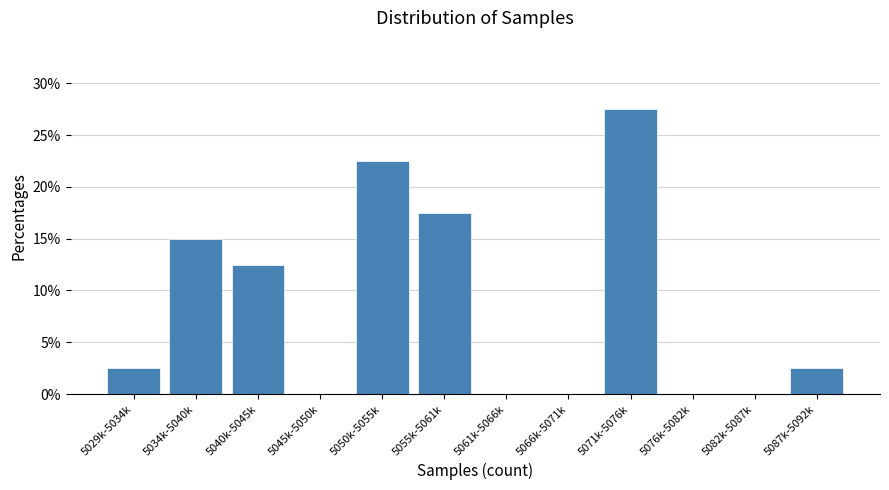

Reading right to left, transcribe all the data shown in this chart.

5087k-5092k=2.5	5082k-5087k=0.0	5076k-5082k=0.0	5071k-5076k=27.5	5066k-5071k=0.0	5061k-5066k=0.0	5055k-5061k=17.5	5050k-5055k=22.5	5045k-5050k=0.0	5040k-5045k=12.5	5034k-5040k=15.0	5029k-5034k=2.5